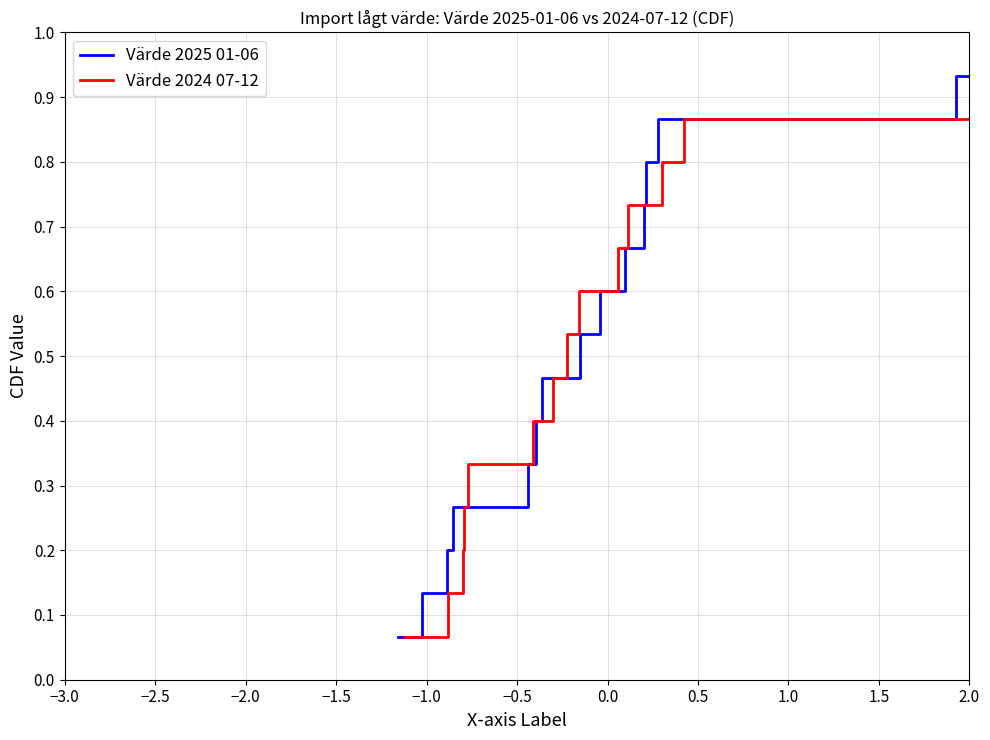

Between −3.0 and −1.5, which is larger?

−1.5